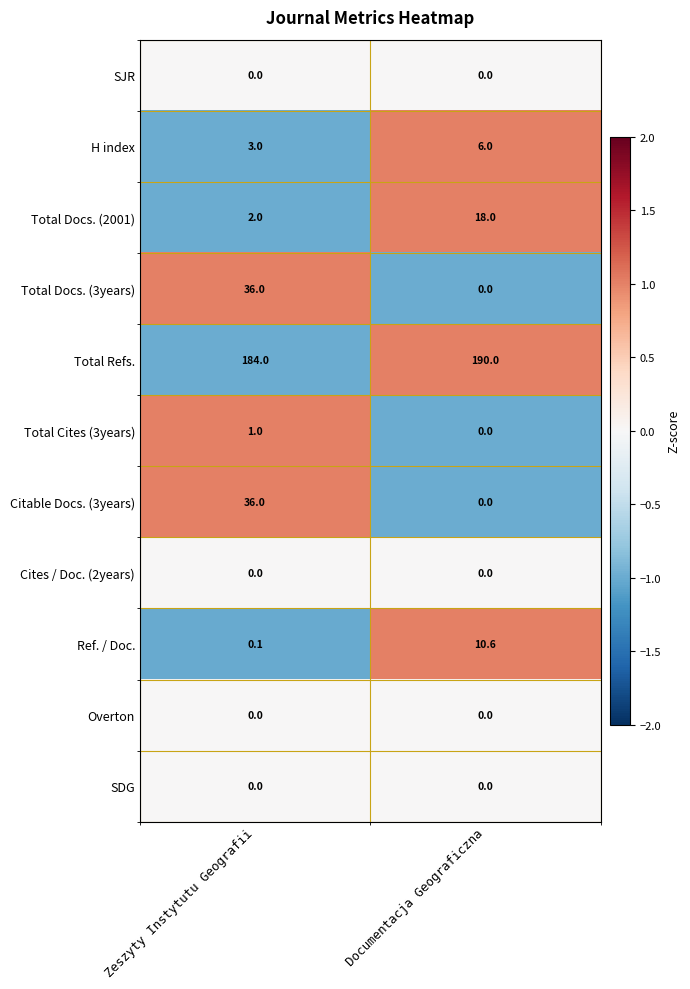

The value of Citable Docs. (3years) at Documentacja Geograficzna is 0.0. True or false?

True